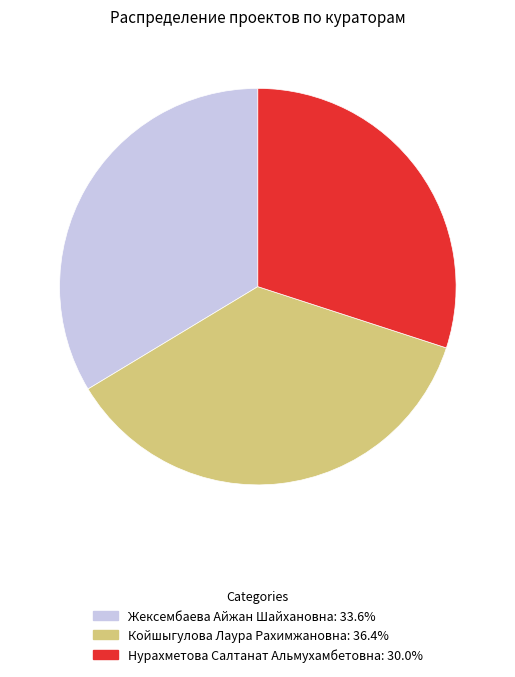

The Койшыгулова Лаура Рахимжановна slice represents 36% of the pie. True or false?

True